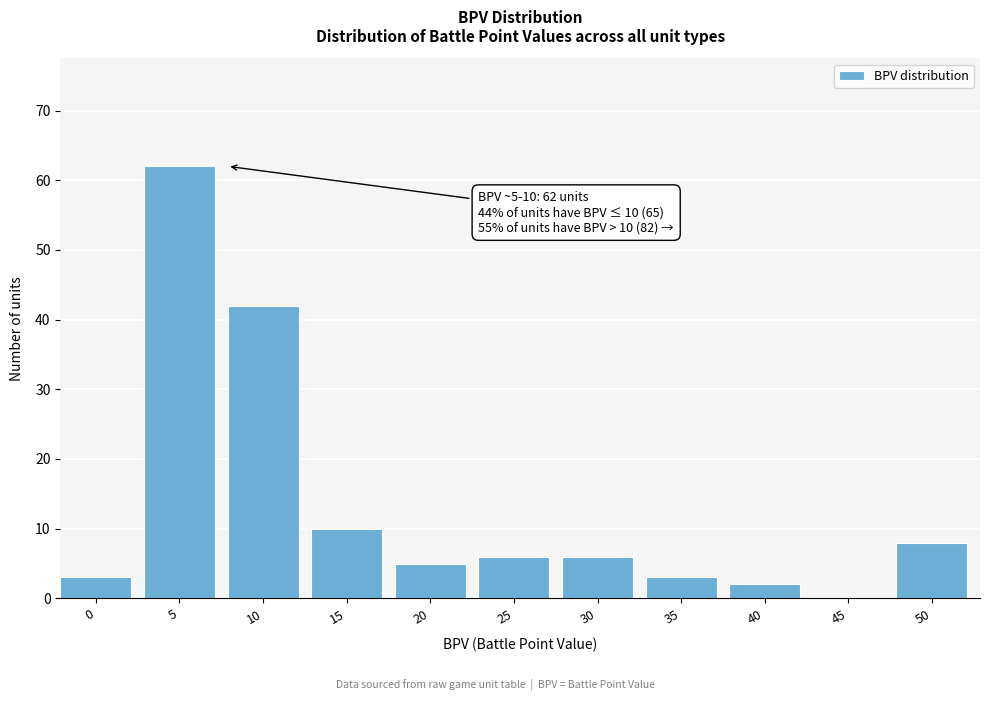

Reading left to right, extract all data points from this chart.

0=3	5=62	10=42	15=10	20=5	25=6	30=6	35=3	40=2	45=0	50=8